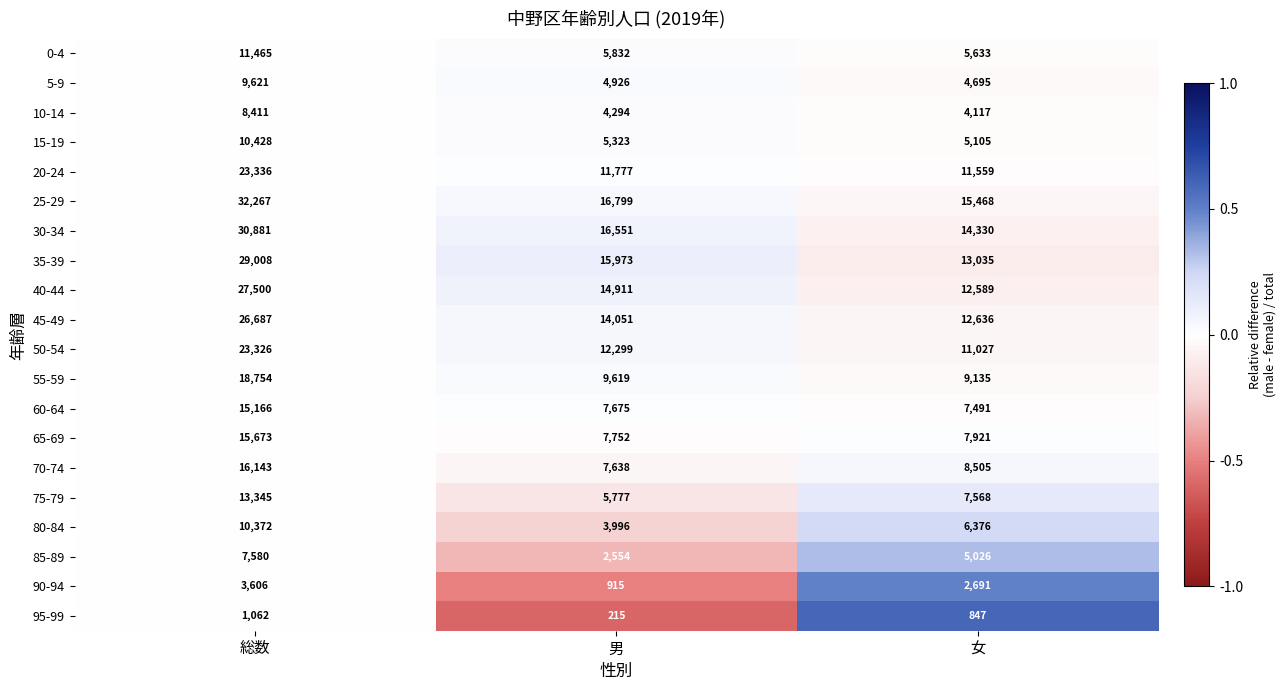

The 45-49 series shows 26687 at 総数. True or false?

True